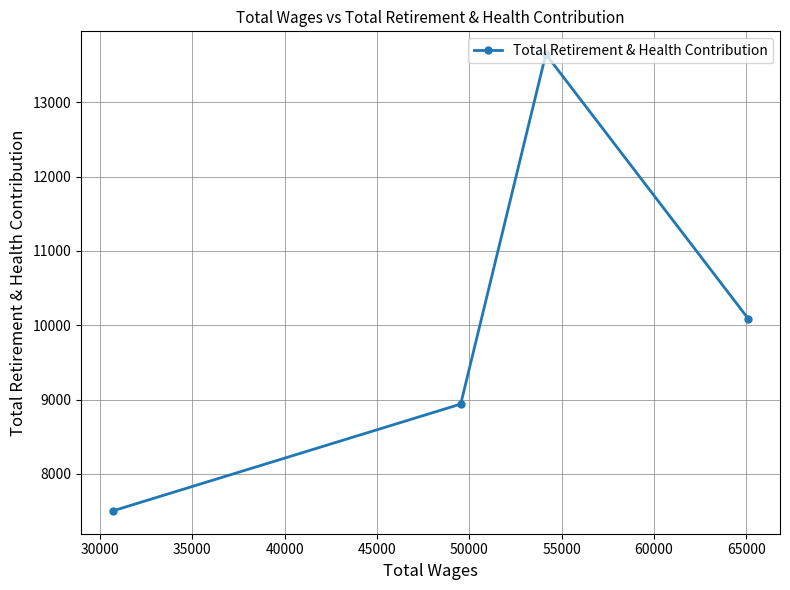

What is the value of the 2nd point from the left?

8939